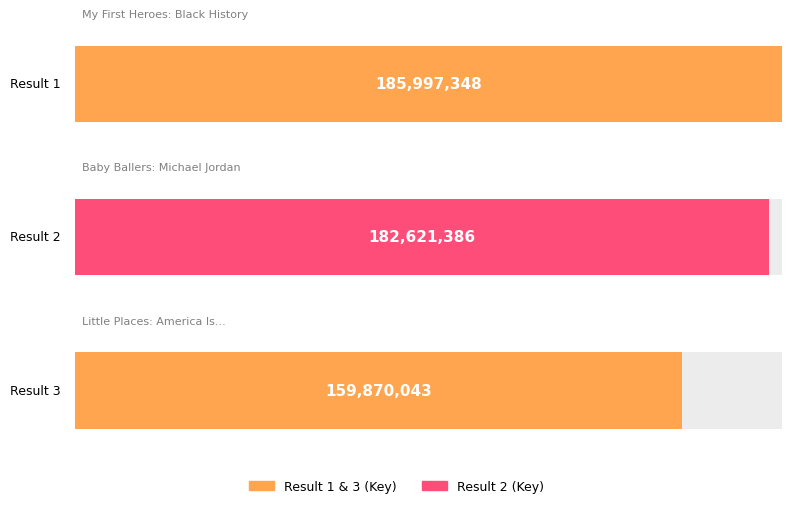

Which has a higher value, 1 or 2?

1